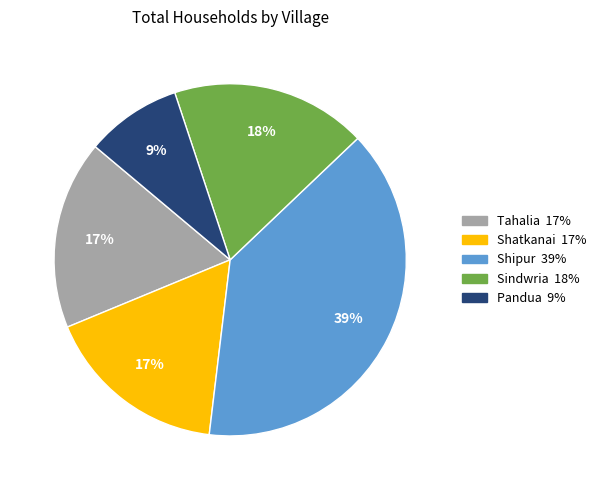

Is there any slice that represents more than half of the pie?

No